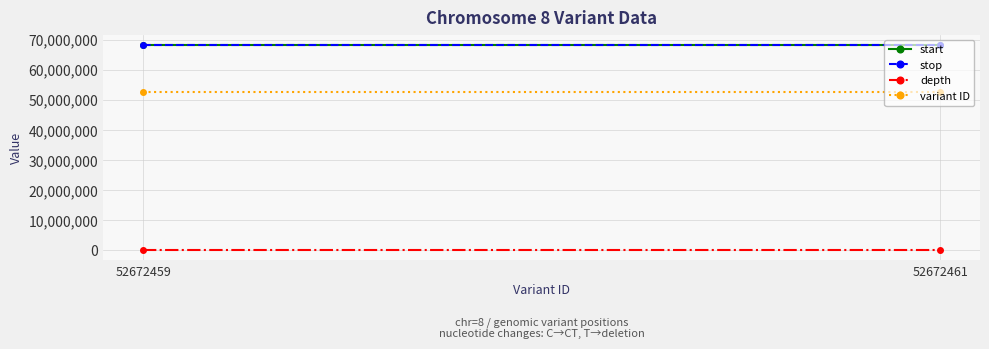

Reading left to right, extract all data points from this chart.

start: 52672459=68265612	52672461=68265613
stop: 52672459=68265613	52672461=68265614
depth: 52672459=14	52672461=14
variant ID: 52672459=52672459	52672461=52672461